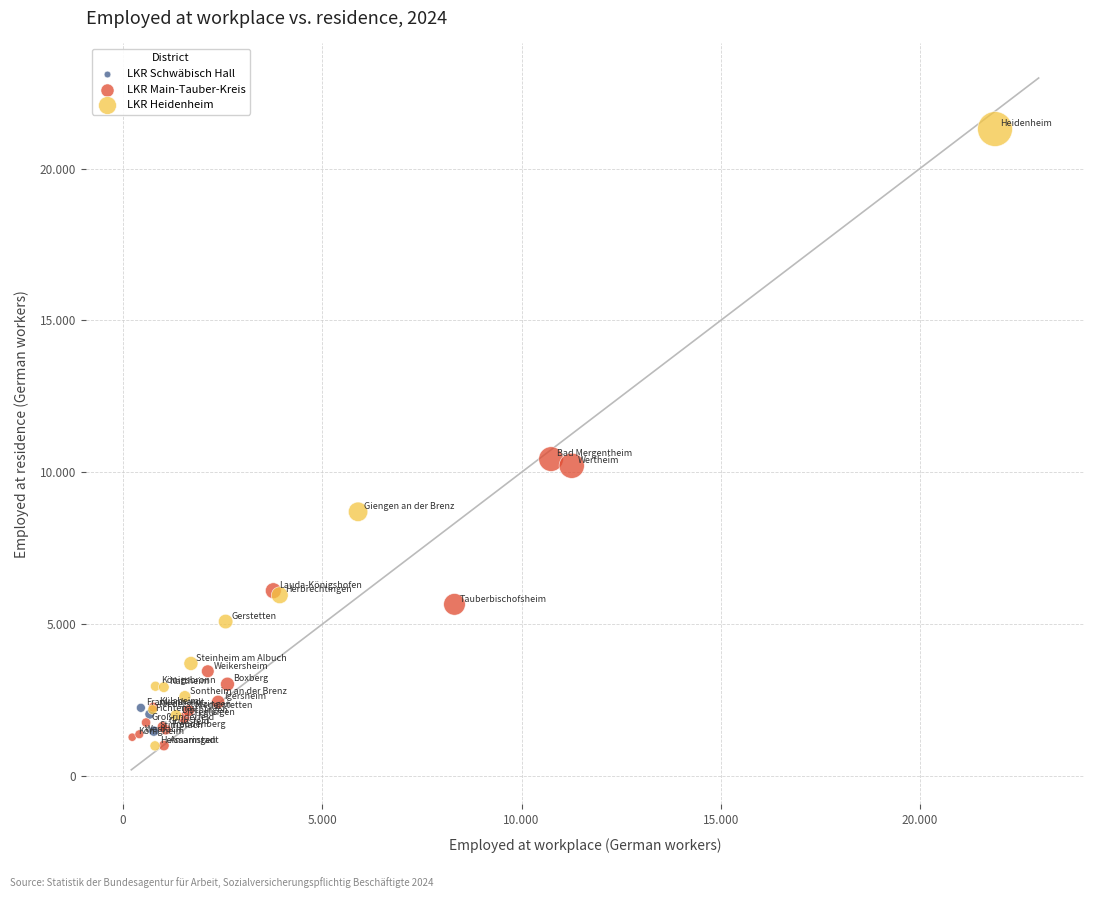

What are all the series names shown in the legend?

LKR Schwäbisch Hall, LKR Main-Tauber-Kreis, LKR Heidenheim